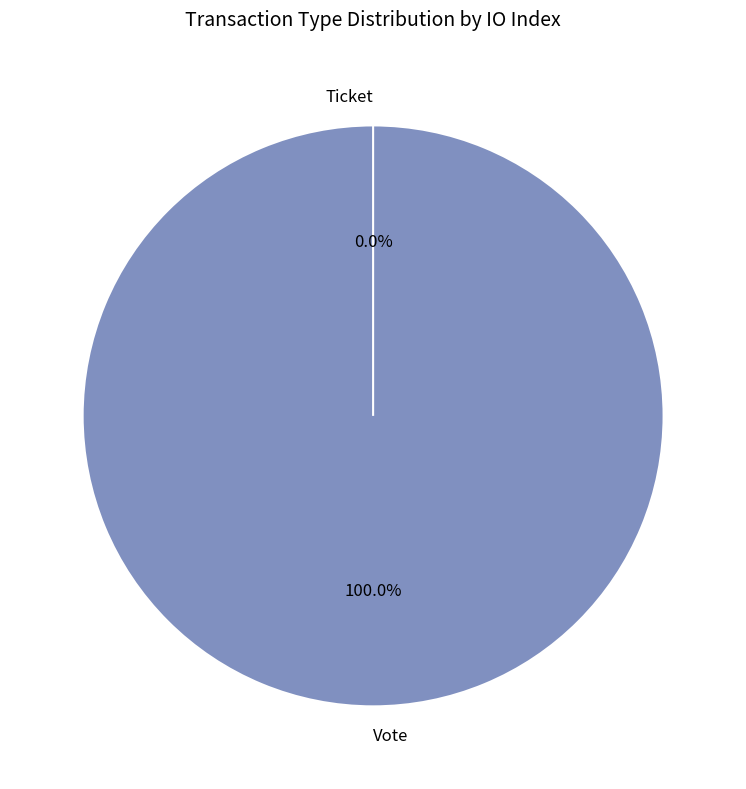

Rank the categories by value from lowest to highest.

Ticket, Vote